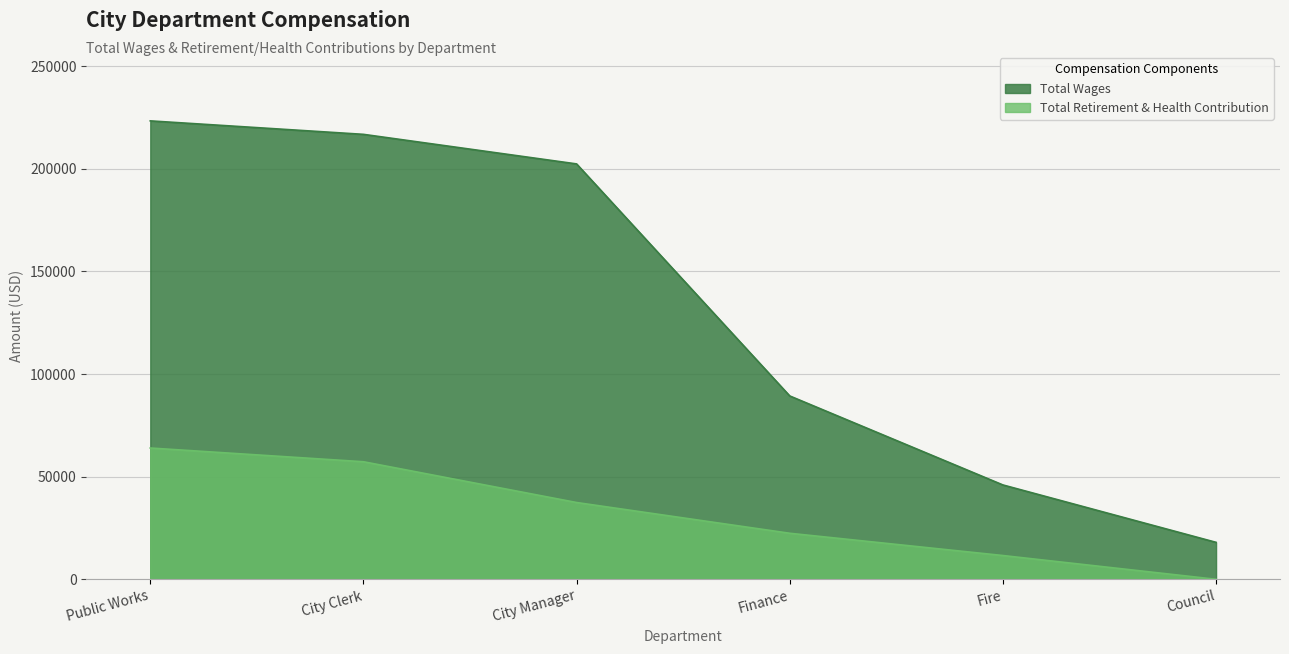

The Total Retirement & Health Contribution series shows 11578 at Fire. True or false?

True